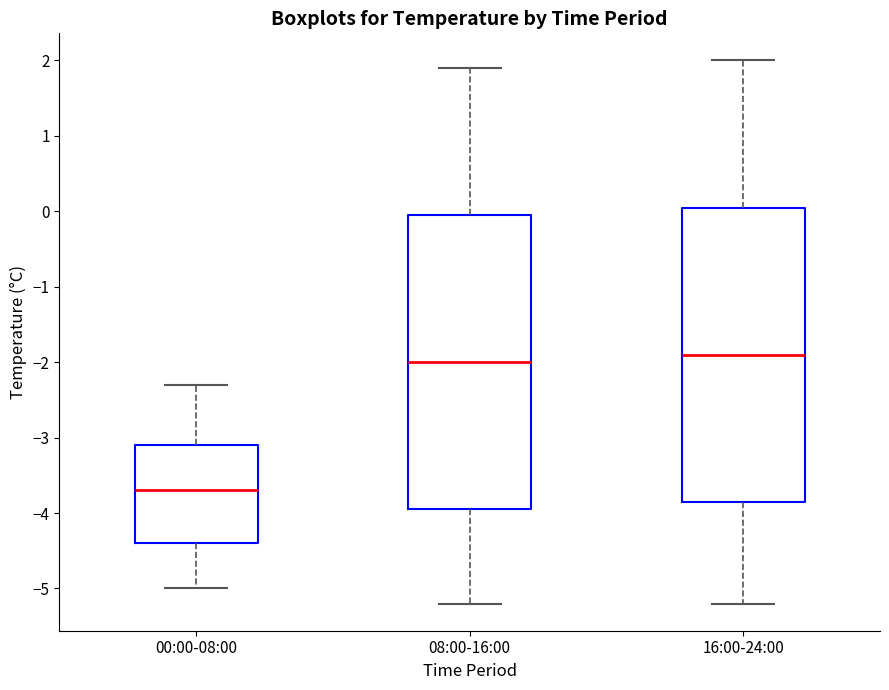

Reading left to right, read every box against the y-axis: the position of its median line, the range the box covers, and the ends of its whiskers. The values are not printed on the chart, so give them approximately, as read against the axis.

00:00-08:00: median -3.7, box -4.4 to -3.1, whiskers -5.0 to -2.3
08:00-16:00: median -2.0, box -3.9 to 0.0, whiskers -5.2 to 1.9
16:00-24:00: median -1.9, box -3.8 to 0.1, whiskers -5.2 to 2.0